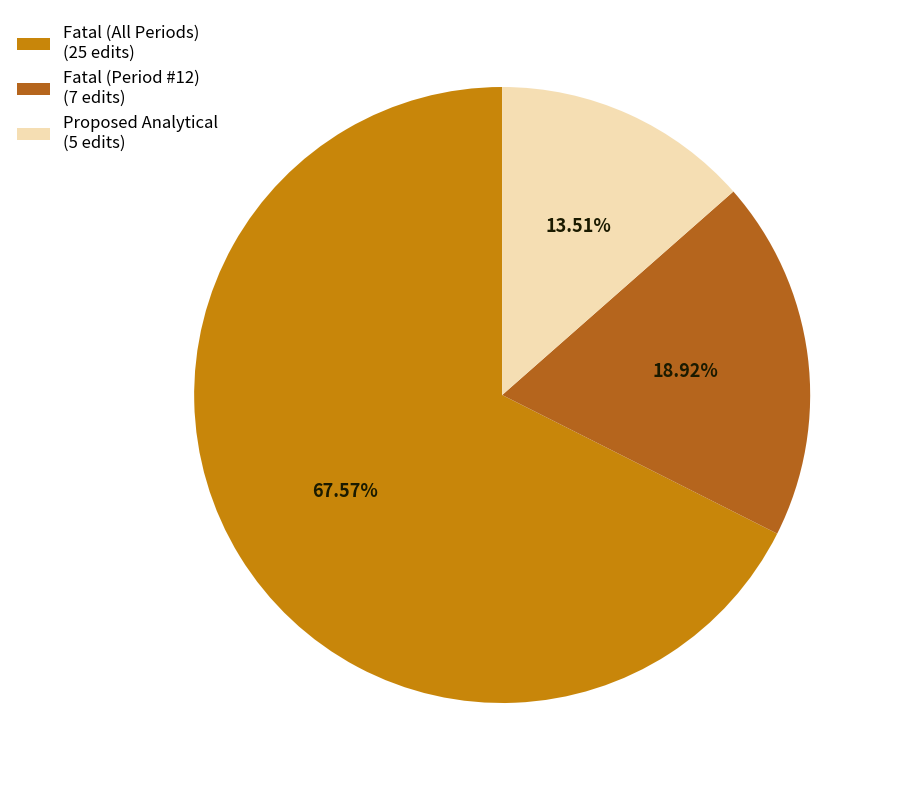

Which slice is the smallest?

Proposed Analytical (5 edits)